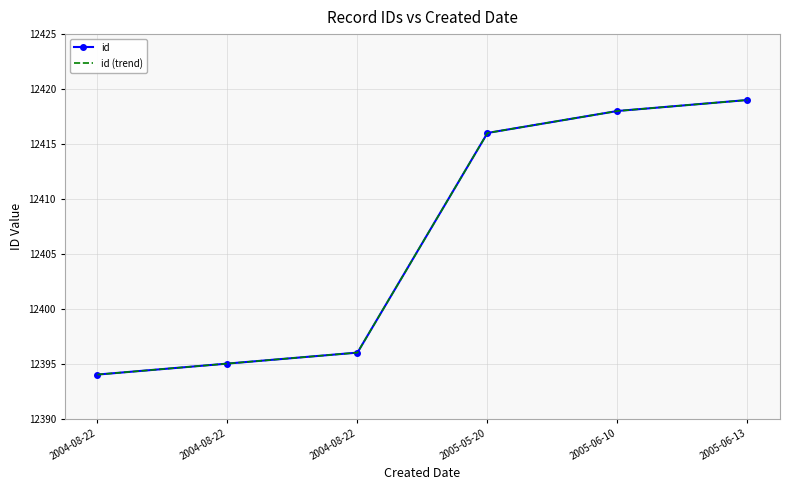

True or false: id (trend) has a value of 20909 at 2005-06-10.

False